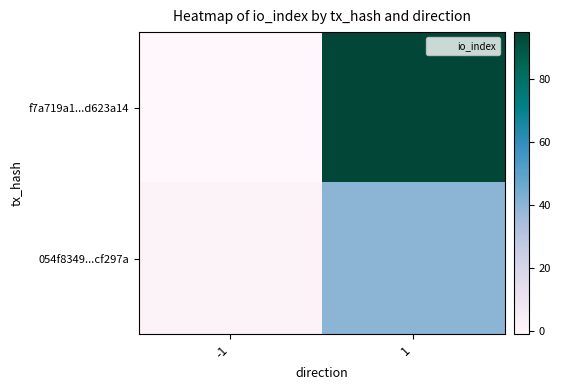

Reading right to left, extract all data points from this chart.

f7a719a1...d623a14: 1=95	-1=-1
054f8349...cf297a: 1=40	-1=1